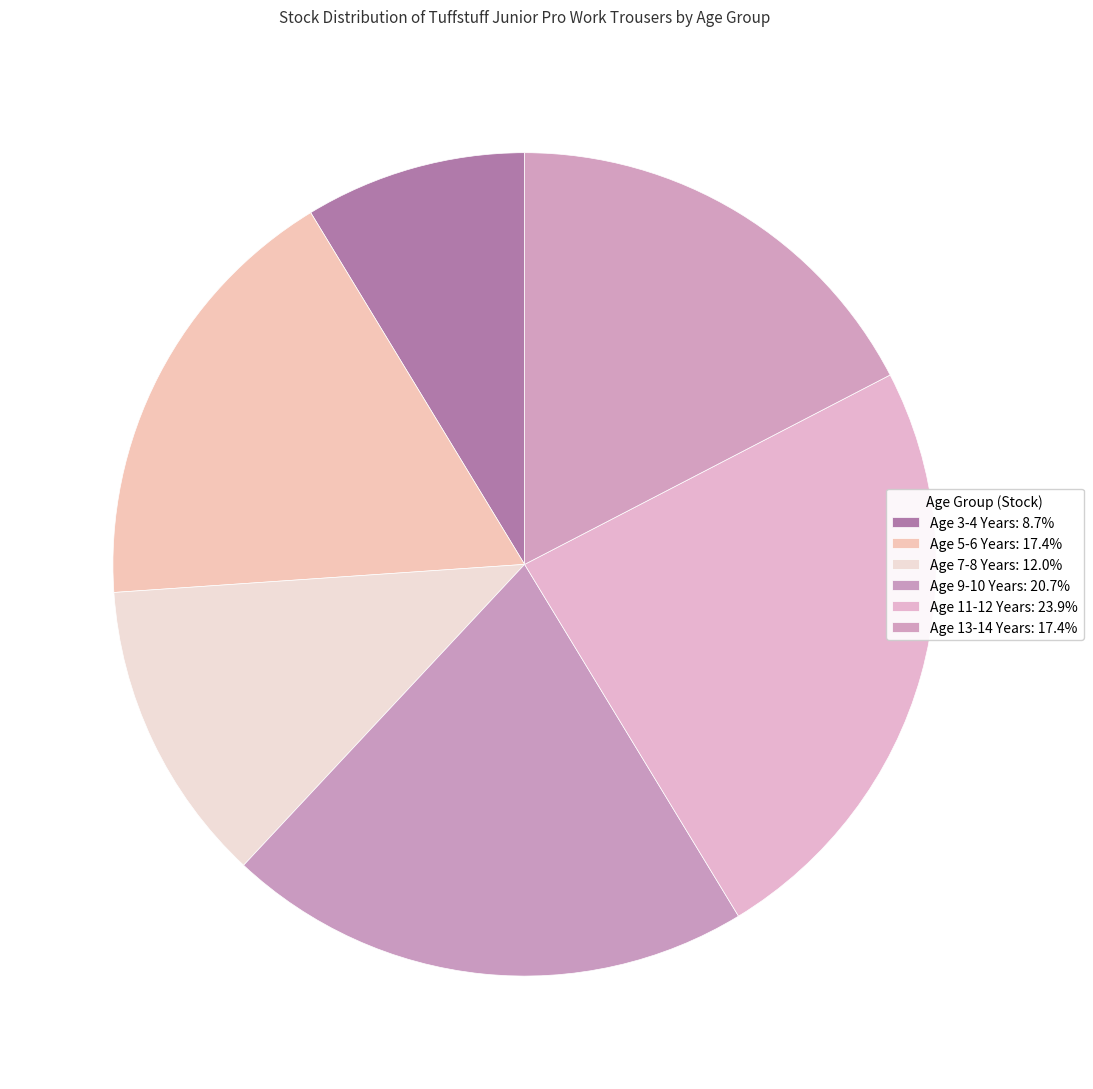

True or false: Age 13-14 Years accounts for 17% of the total.

True